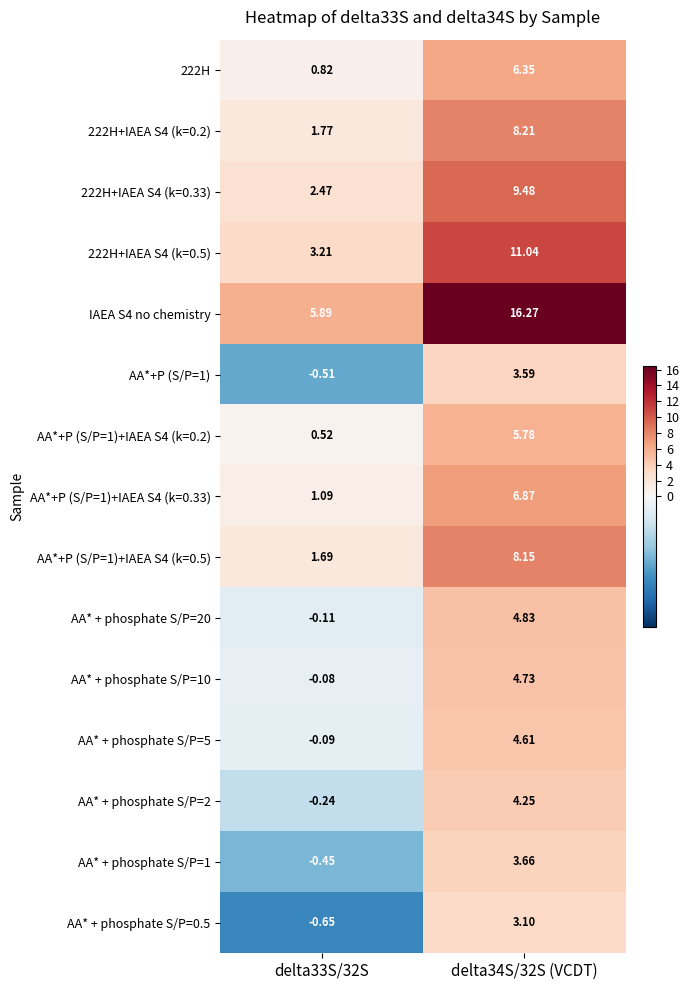

Reading left to right, list all the values displayed in this chart.

222H: delta33S/32S=0.8	delta34S/32S (VCDT)=6.3
222H+IAEA S4 (k=0.2): delta33S/32S=1.8	delta34S/32S (VCDT)=8.2
222H+IAEA S4 (k=0.33): delta33S/32S=2.5	delta34S/32S (VCDT)=9.5
222H+IAEA S4 (k=0.5): delta33S/32S=3.2	delta34S/32S (VCDT)=11.0
IAEA S4 no chemistry: delta33S/32S=5.9	delta34S/32S (VCDT)=16.3
AA*+P (S/P=1): delta33S/32S=-0.5	delta34S/32S (VCDT)=3.6
AA*+P (S/P=1)+IAEA S4 (k=0.2): delta33S/32S=0.5	delta34S/32S (VCDT)=5.8
AA*+P (S/P=1)+IAEA S4 (k=0.33): delta33S/32S=1.1	delta34S/32S (VCDT)=6.9
AA*+P (S/P=1)+IAEA S4 (k=0.5): delta33S/32S=1.7	delta34S/32S (VCDT)=8.2
AA* + phosphate S/P=20: delta33S/32S=-0.1	delta34S/32S (VCDT)=4.8
AA* + phosphate S/P=10: delta33S/32S=-0.1	delta34S/32S (VCDT)=4.7
AA* + phosphate S/P=5: delta33S/32S=-0.1	delta34S/32S (VCDT)=4.6
AA* + phosphate S/P=2: delta33S/32S=-0.2	delta34S/32S (VCDT)=4.2
AA* + phosphate S/P=1: delta33S/32S=-0.5	delta34S/32S (VCDT)=3.7
AA* + phosphate S/P=0.5: delta33S/32S=-0.7	delta34S/32S (VCDT)=3.1